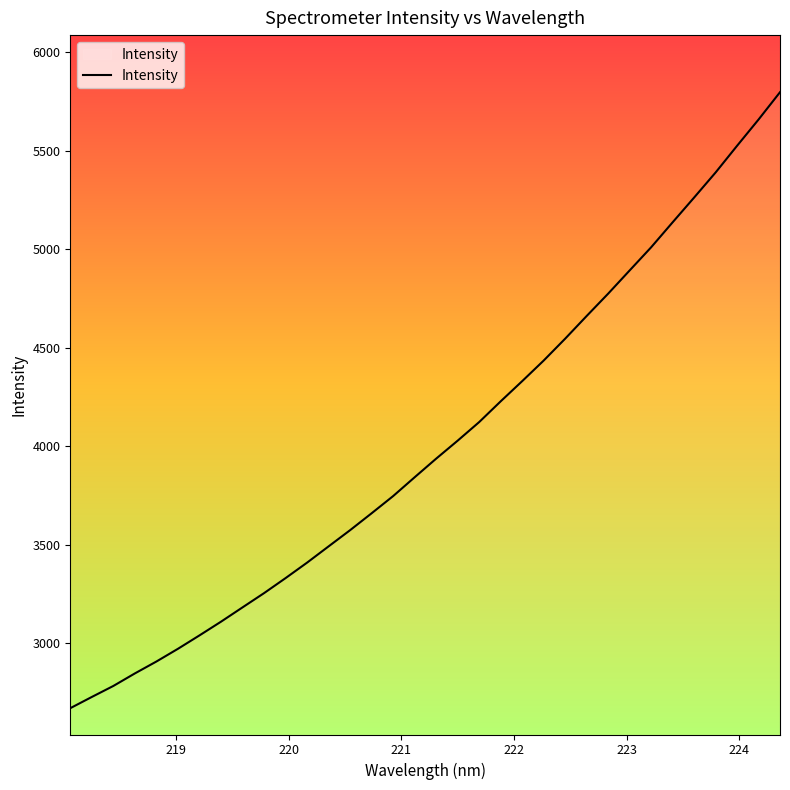

What is the smallest value displayed?

2670.6